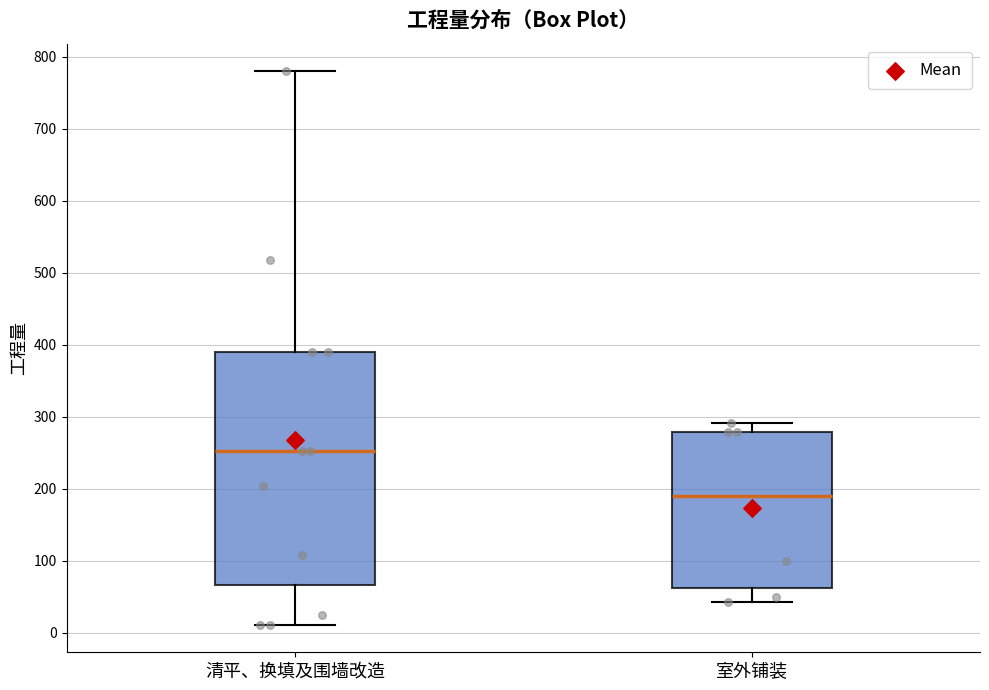

Which box's median line is the highest?

清平、换填及围墙改造